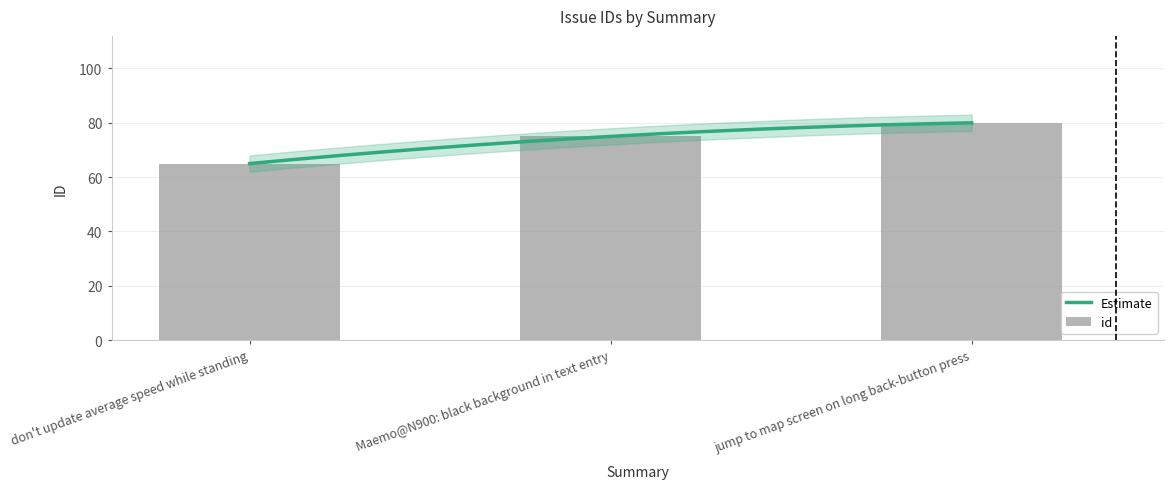

The chart shows a value of 21 at don't update average speed while standing. True or false?

False